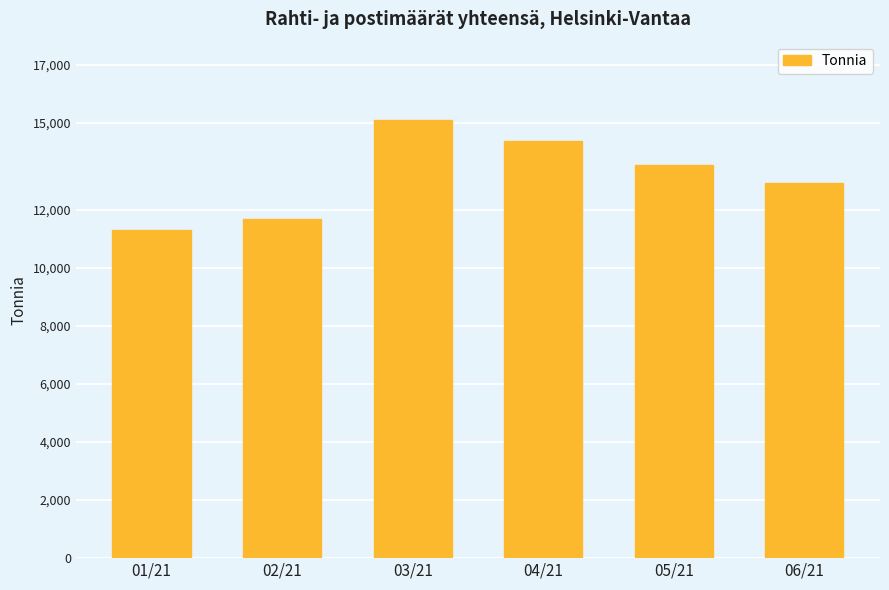

What is the difference between the maximum and minimum values?

3763.5